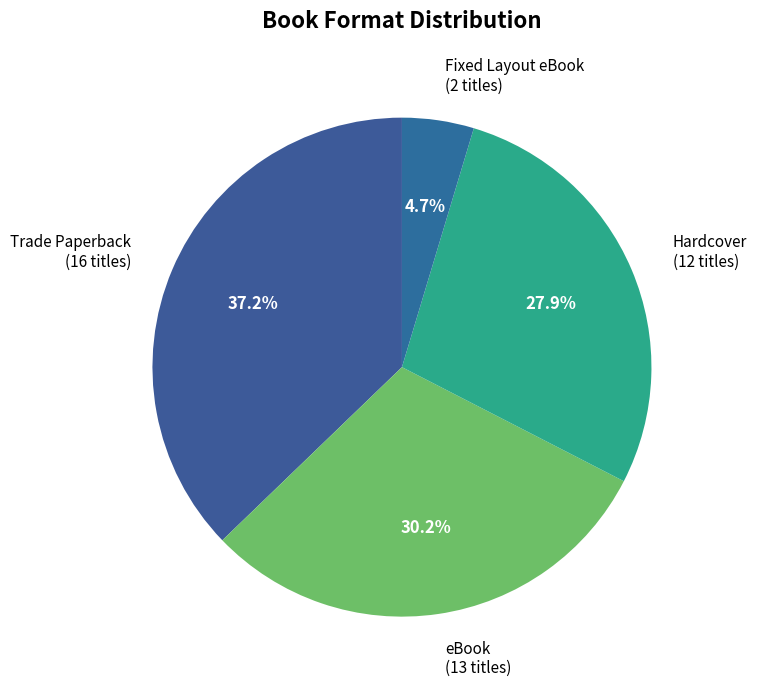

Rank the categories by value from lowest to highest.

Fixed Layout eBook, Hardcover, eBook, Trade Paperback